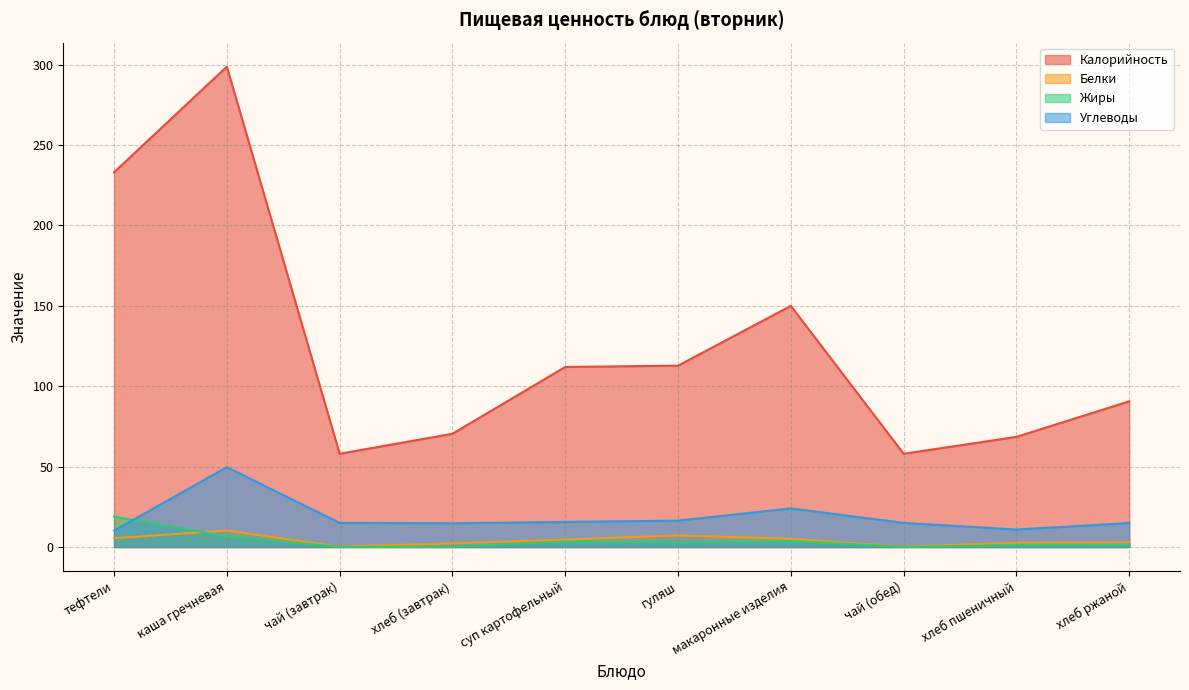

How many interior local valleys does the Белки series have?

2